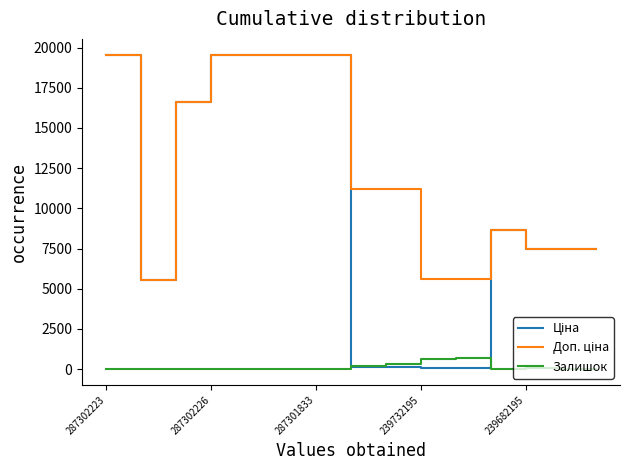

What is the maximum value shown in the chart?

19564.9